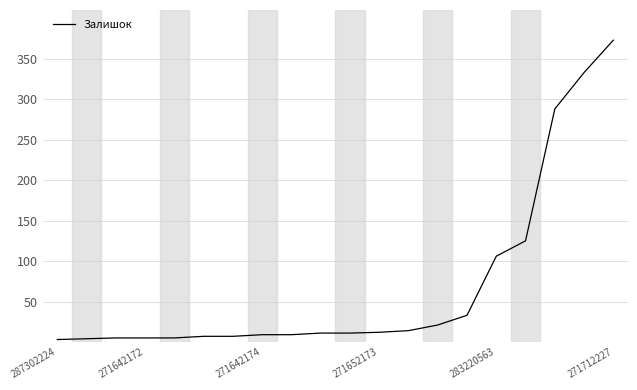

What is the greatest value displayed?

373